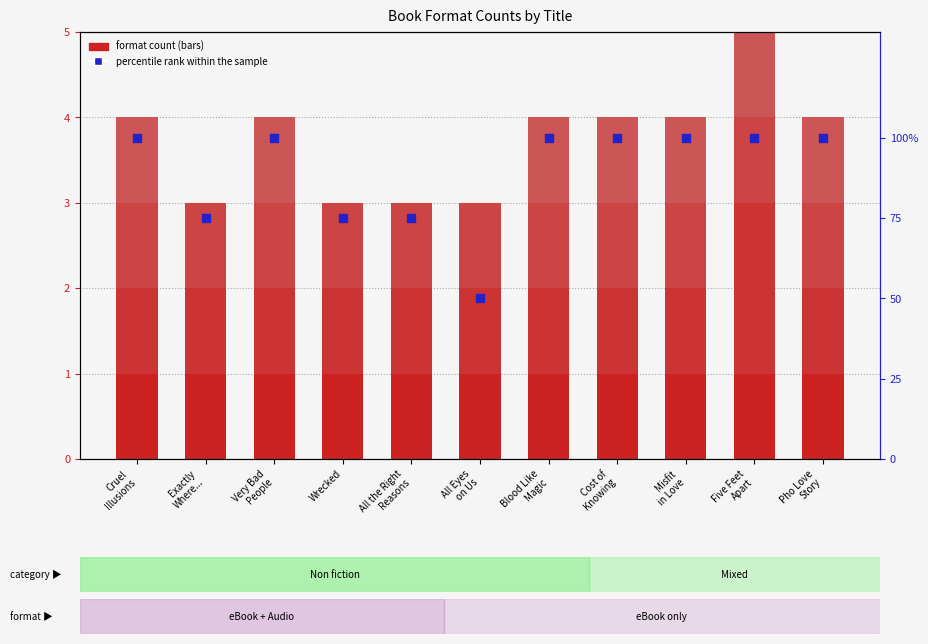

At which category is the sum across all series the highest?

Five Feet
Apart